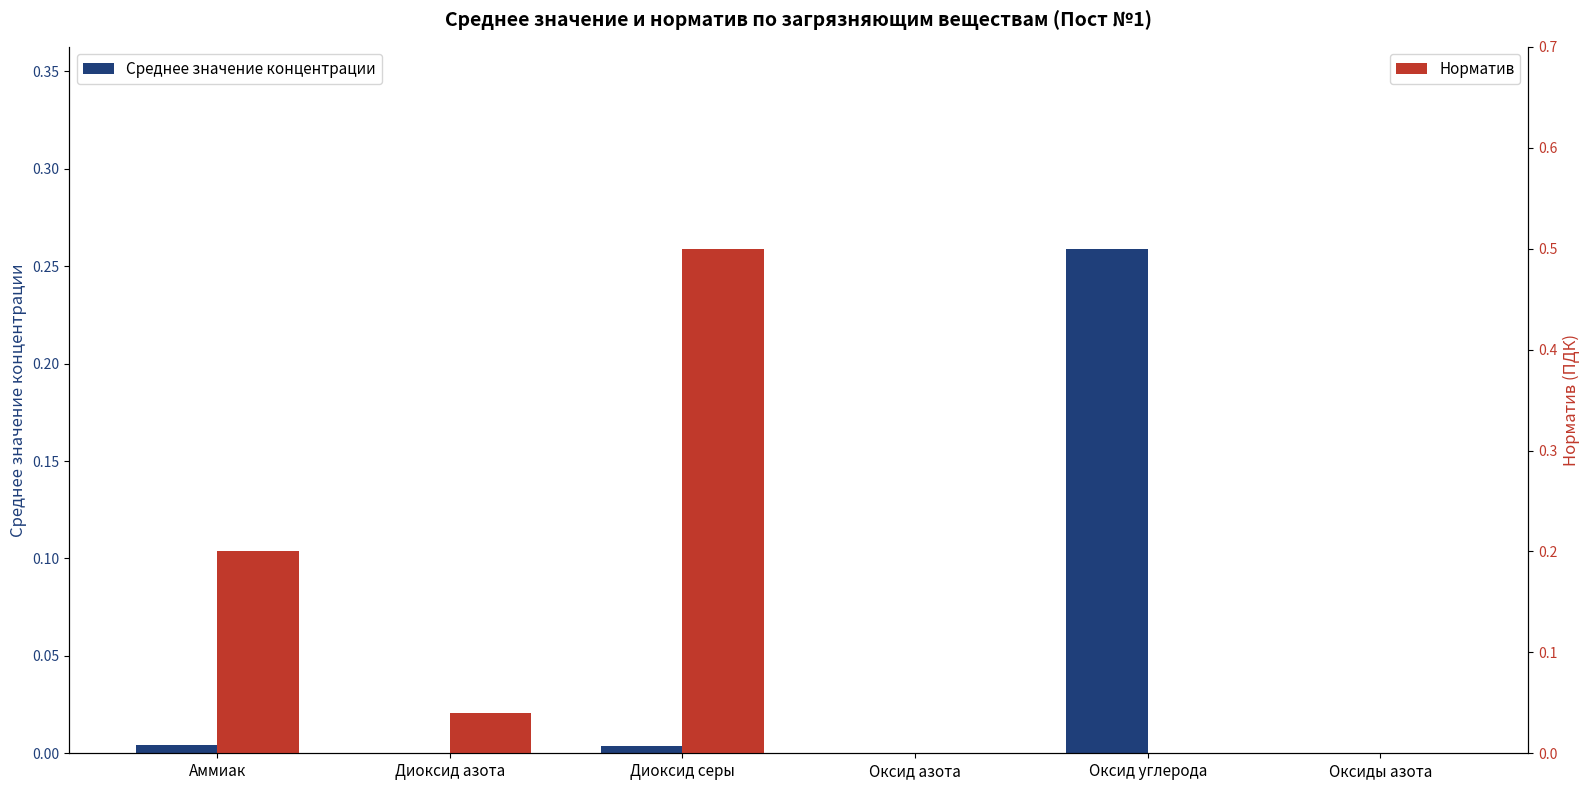

True or false: Норматив has a value of 0.0 at Оксиды азота.

True